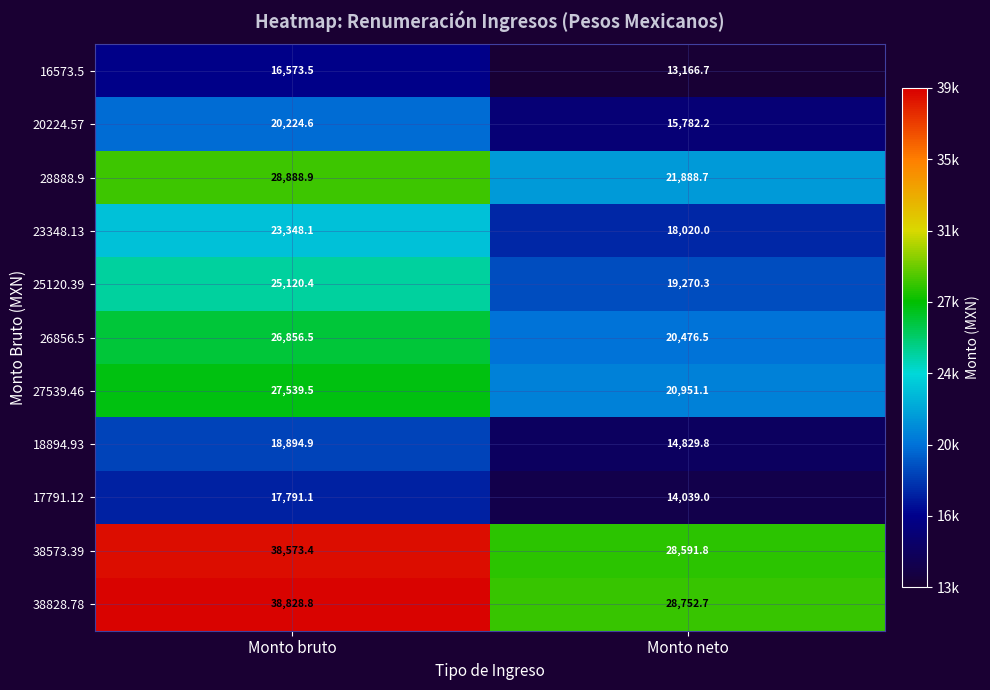

True or false: 18894.93 has a value of 32653.7 at Monto bruto.

False